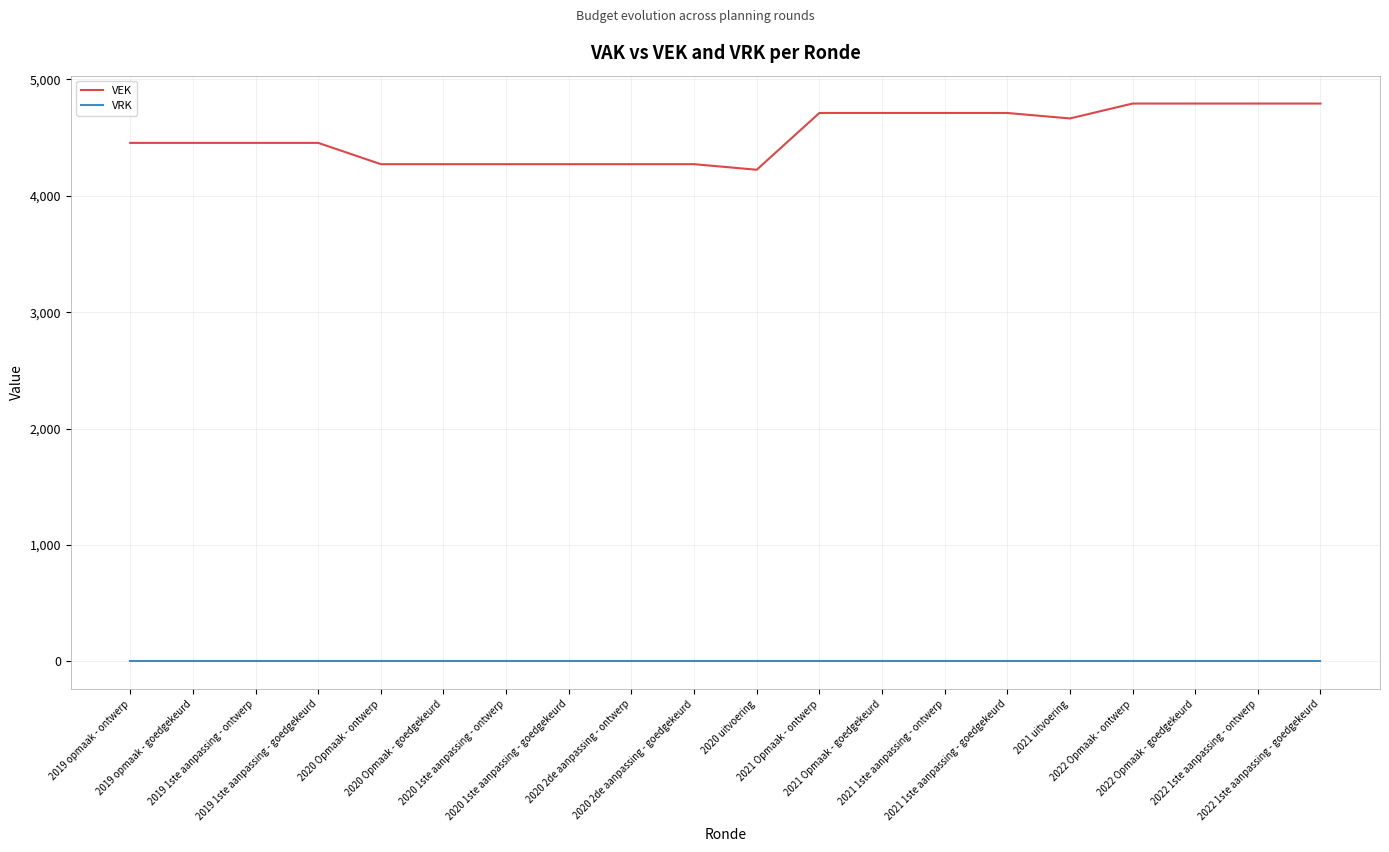

Rank the series at 2020 Opmaak - goedgekeurd from highest to lowest value.

VEK, VRK